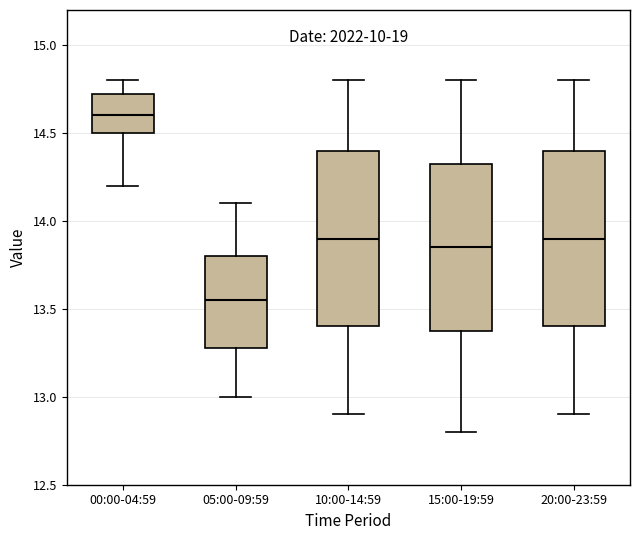

Which box has the lowest median line?

05:00-09:59